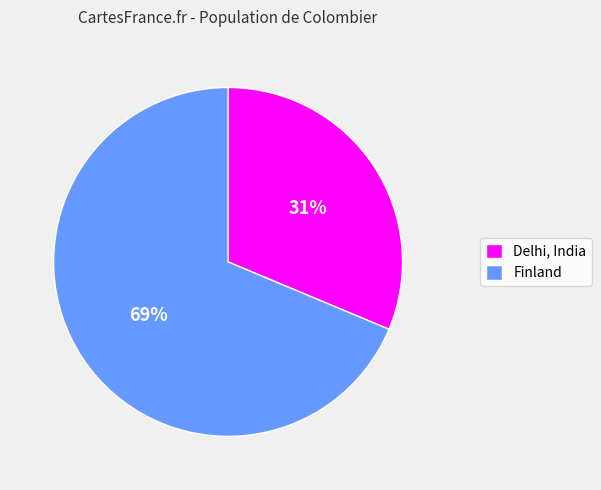

To the nearest percent, what percentage of the pie is Finland?

69%